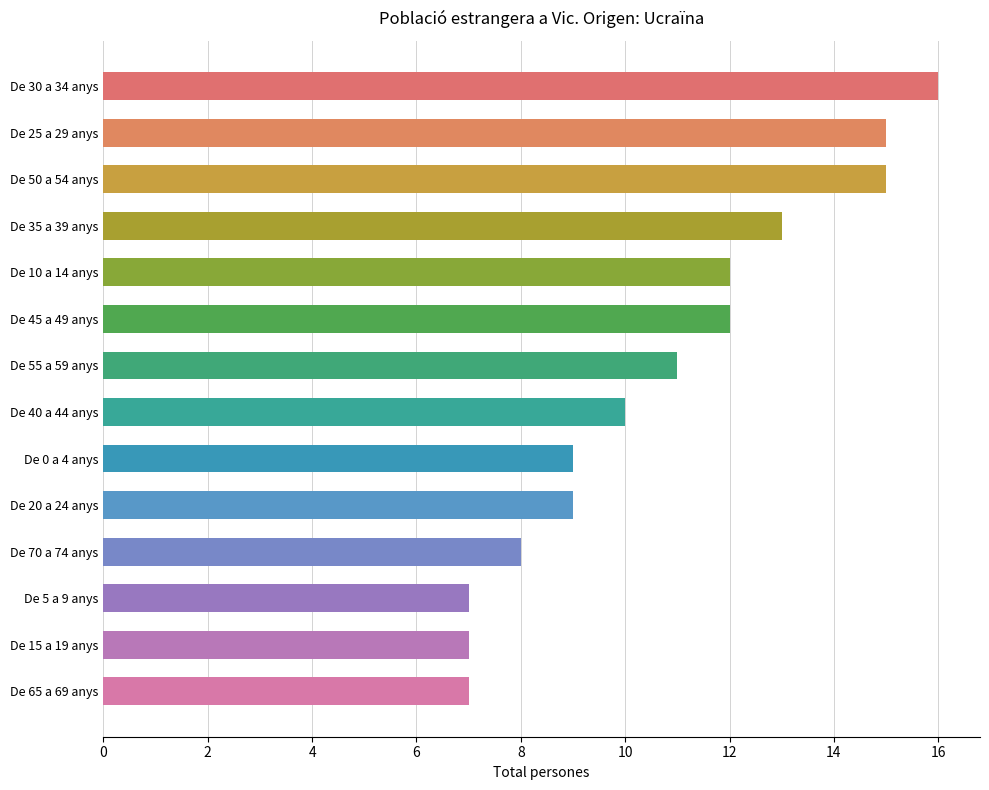

How many data points does each series have?

14